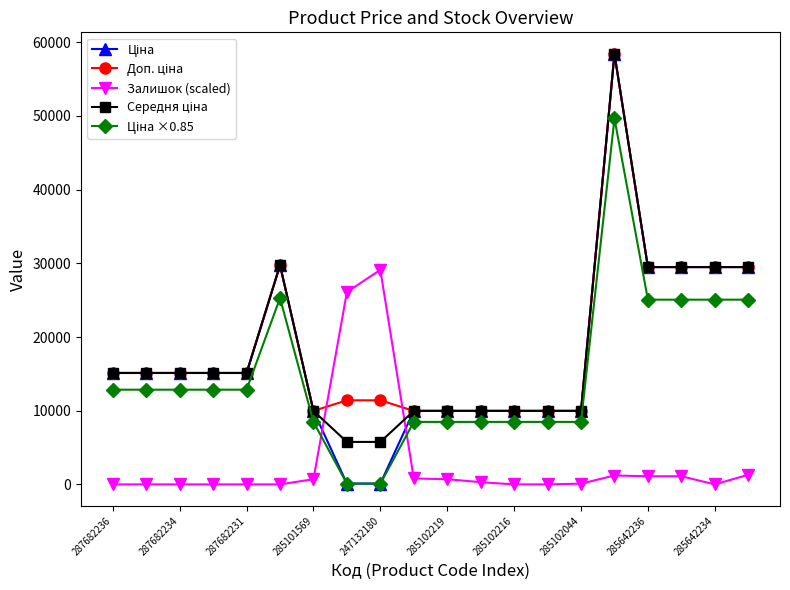

At how many categories does at least one series exceed 6967?

20